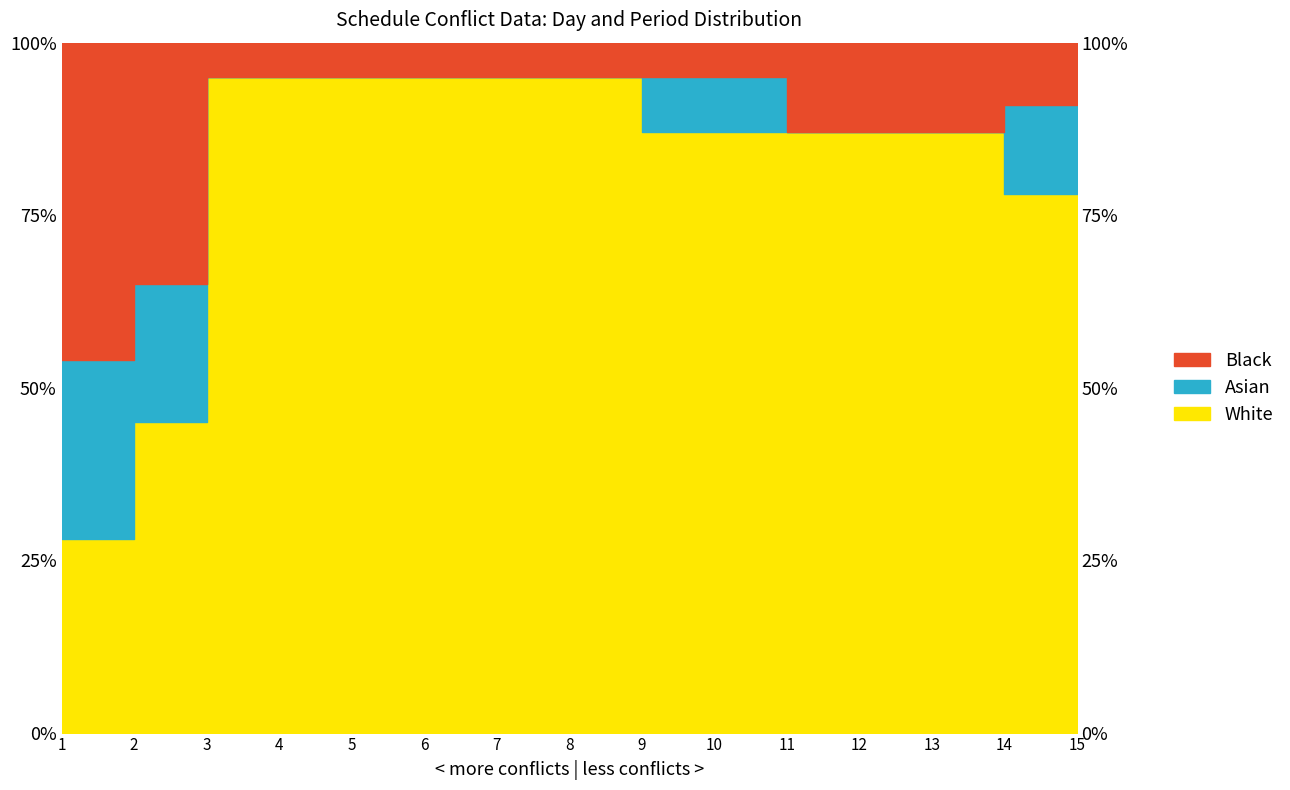

At how many categories does at least one series exceed 34?

15